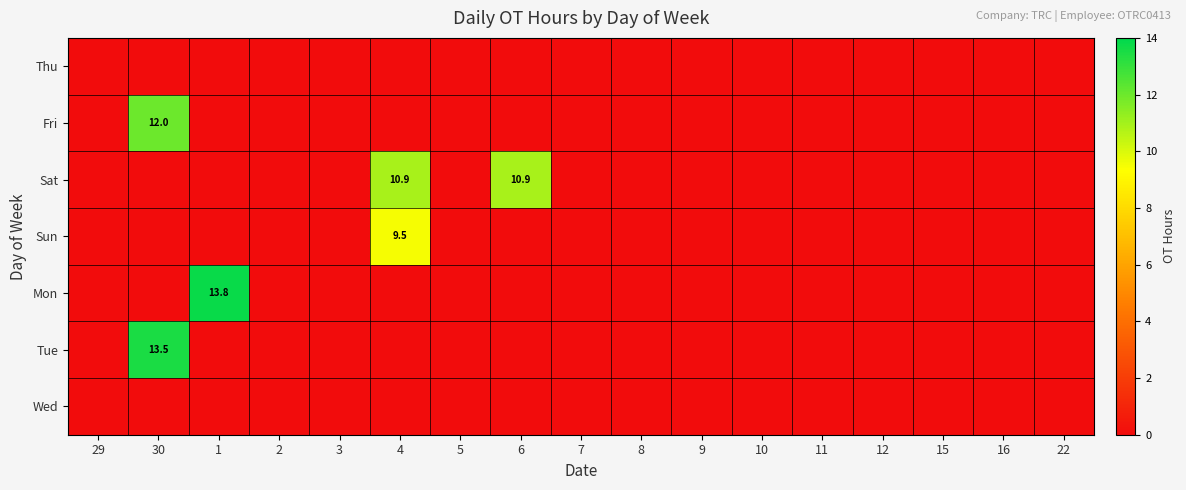

Which series changed the most between 1 and 10?

Mon